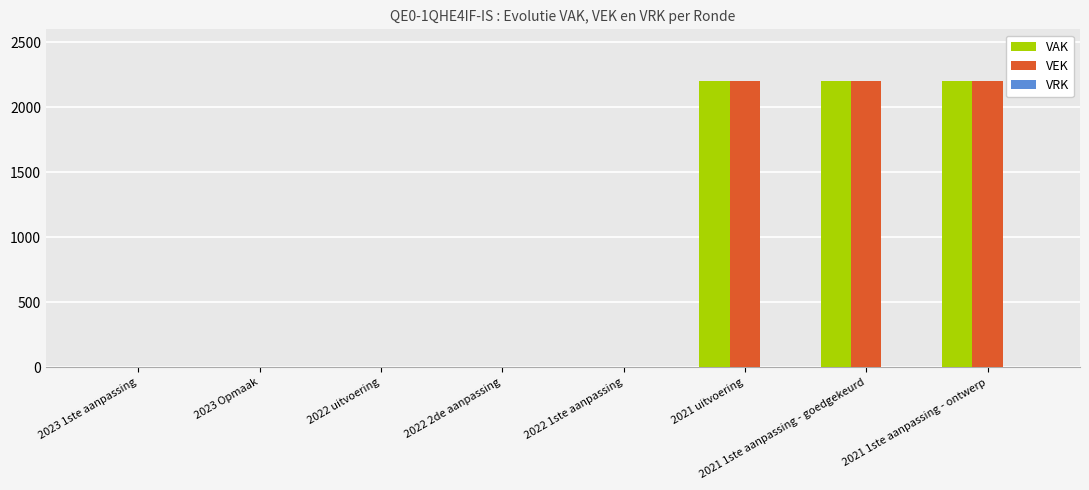

What is the maximum value for VAK?

2200